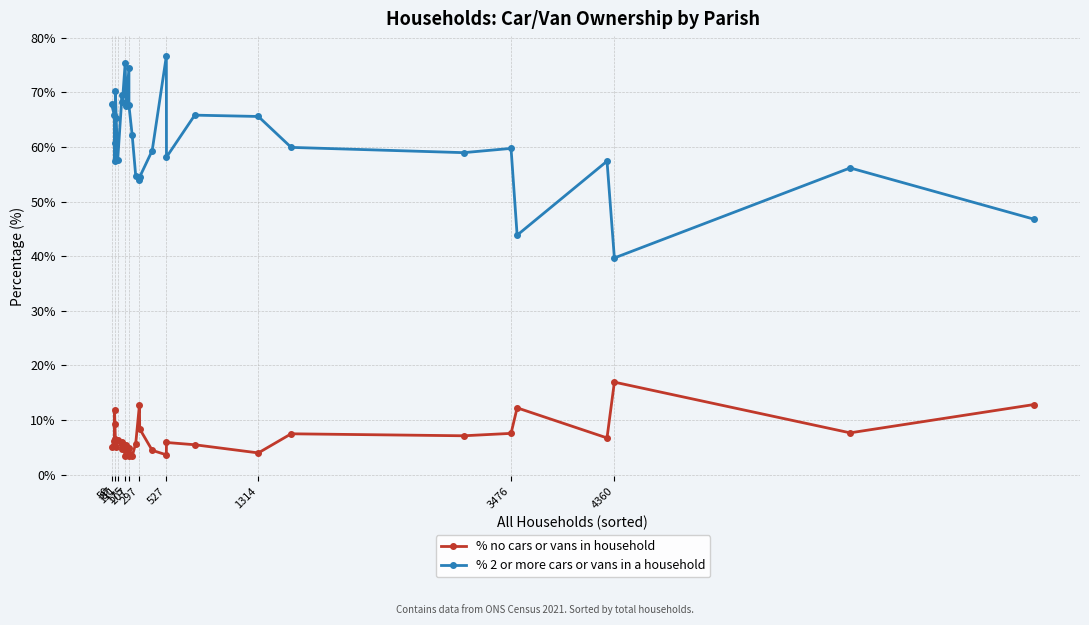

What is the smallest value displayed?

3.4